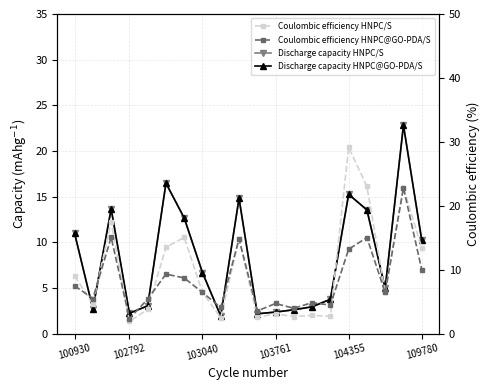

Which series has the largest total across all categories?

Coulombic efficiency HNPC/S